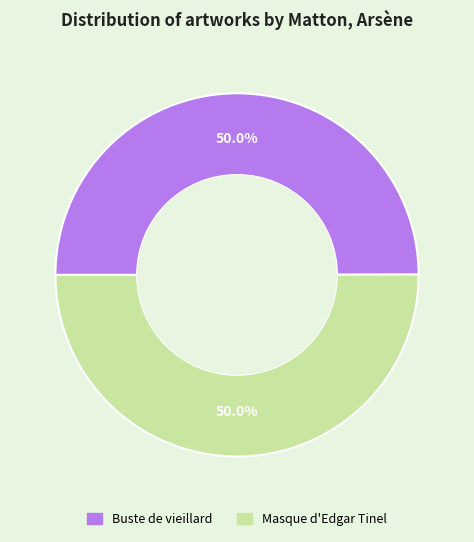

True or false: Masque d'Edgar Tinel accounts for 60% of the total.

False